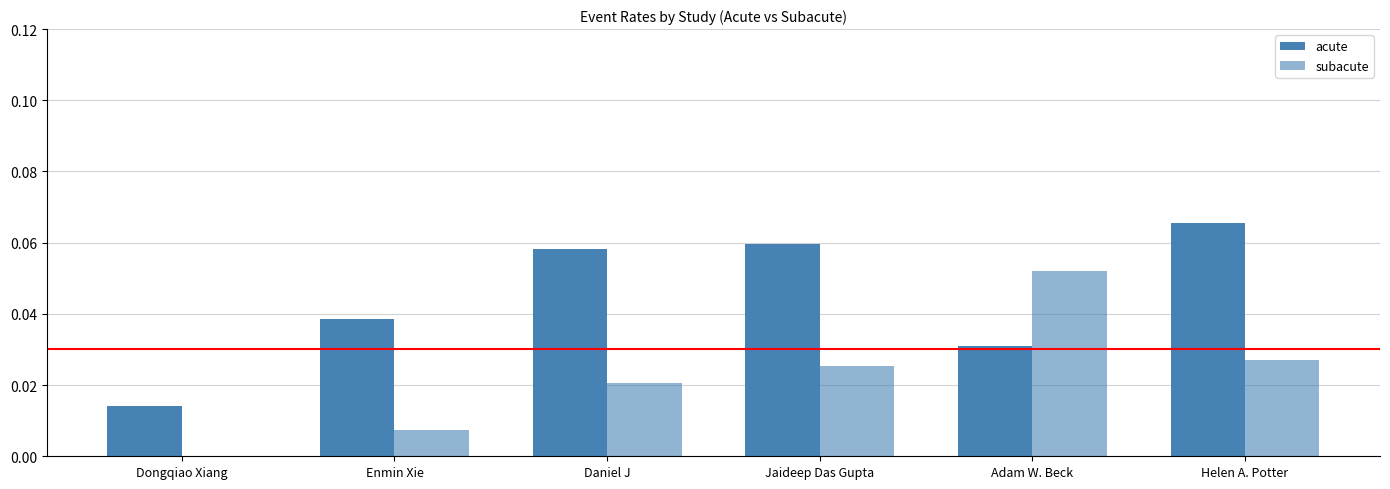

How many categories are shown in the chart?

6